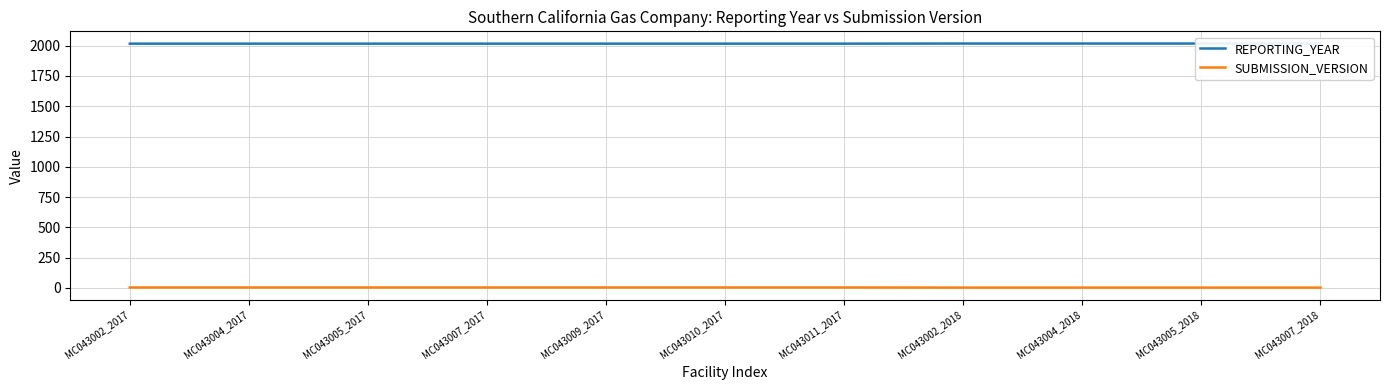

Which series has the widest spread of values?

REPORTING_YEAR